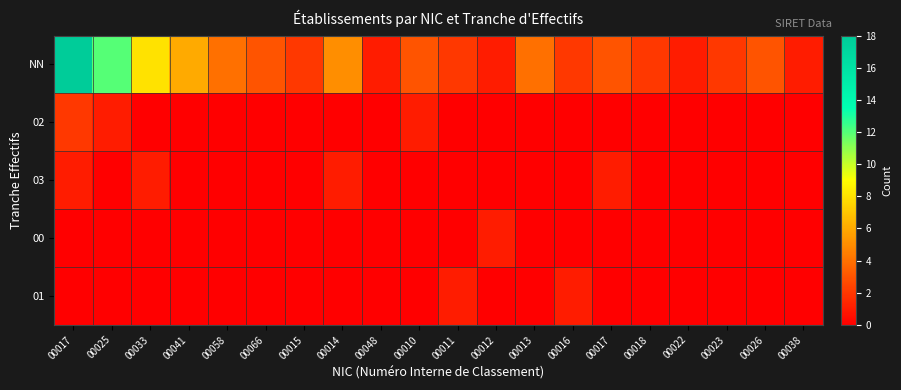

Rank the series by their maximum value, from lowest to highest.

03, 00, 01, 02, NN